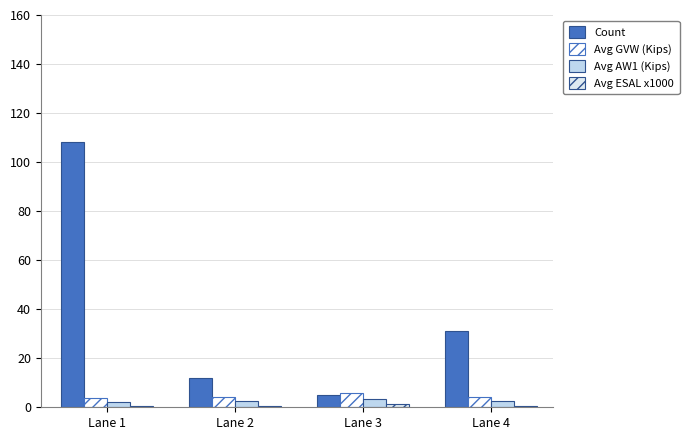

Are the bars grouped side by side (vs. stacked)?

Yes